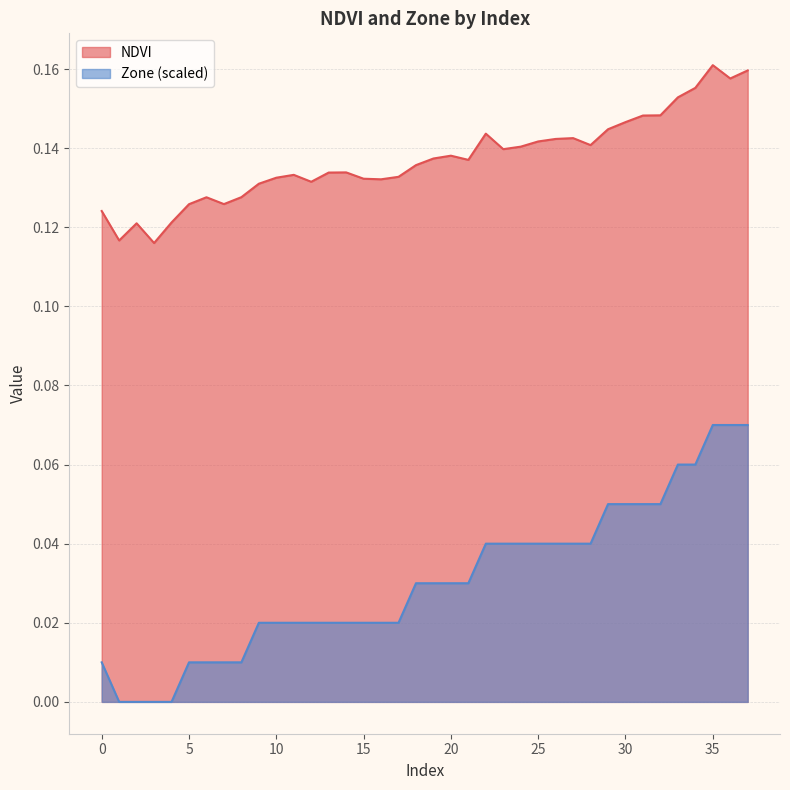

What is the sum of the NDVI values at 14 and 4?

0.3